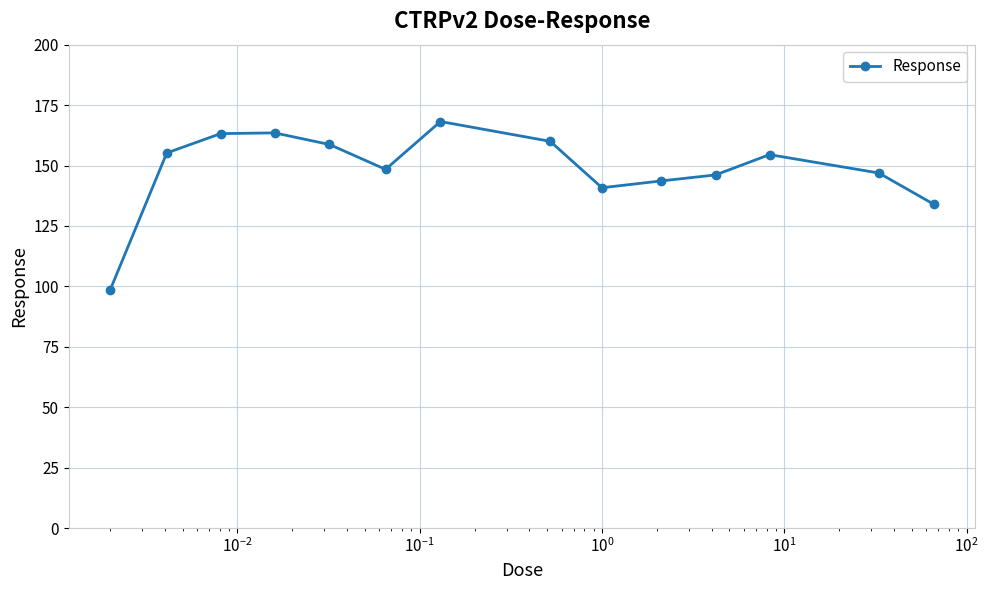

What is the sum of all values?

2081.4